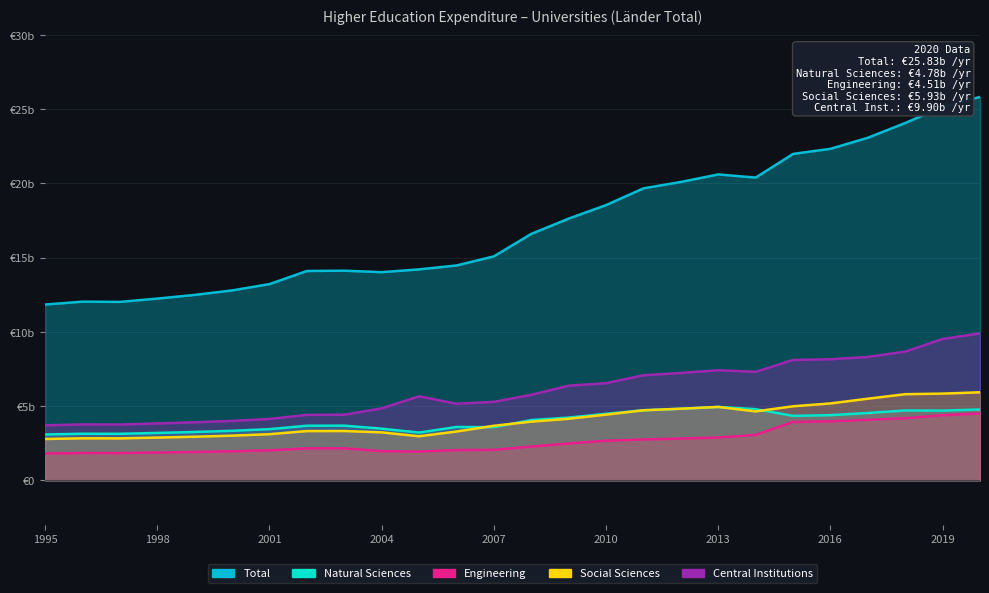

Where is Engineering nearest to the value 3160?

2014